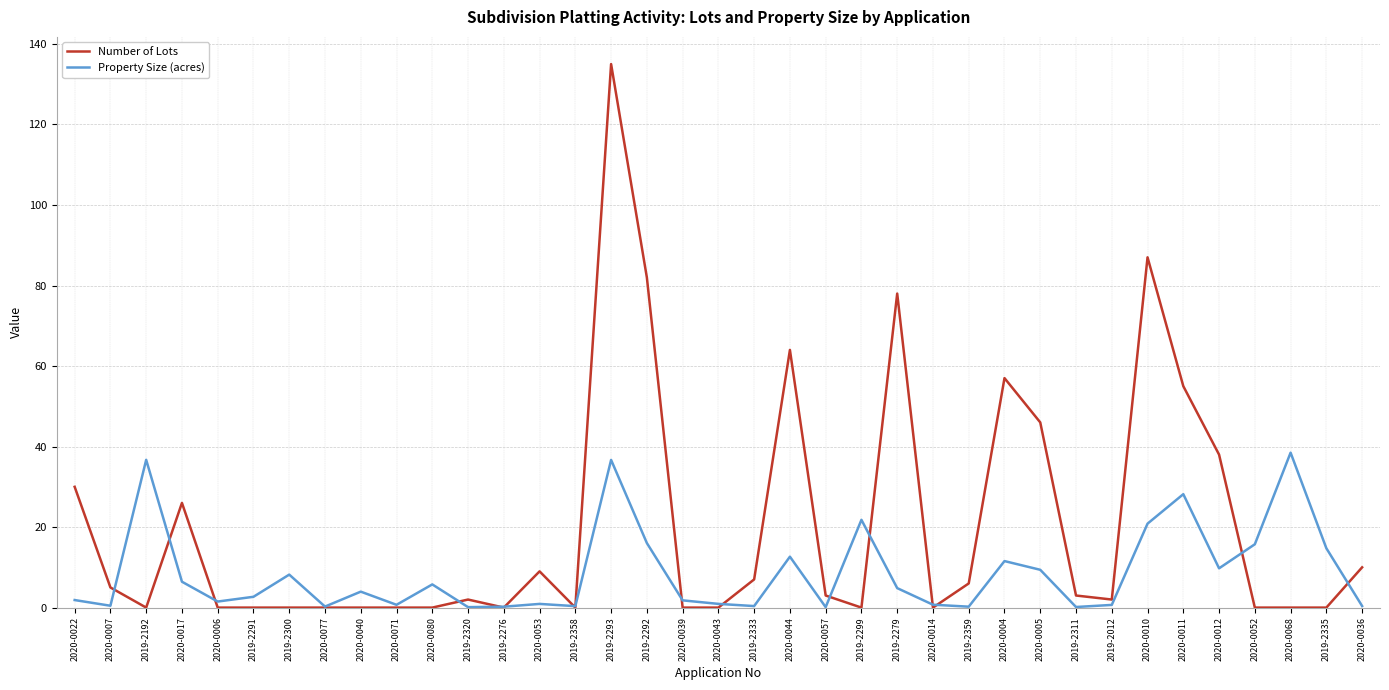

Rank the series by their maximum value, from highest to lowest.

Number of Lots, Property Size (acres)